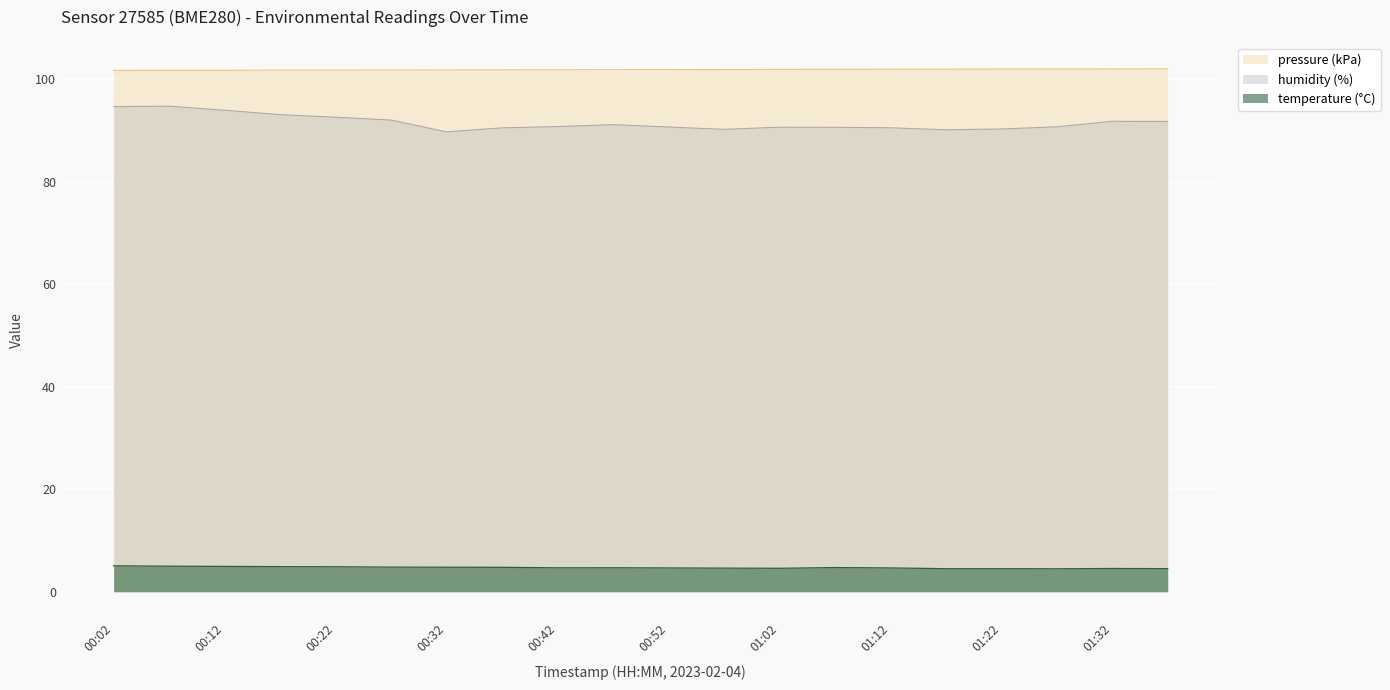

What is the label of the 6th point from the right?

01:12